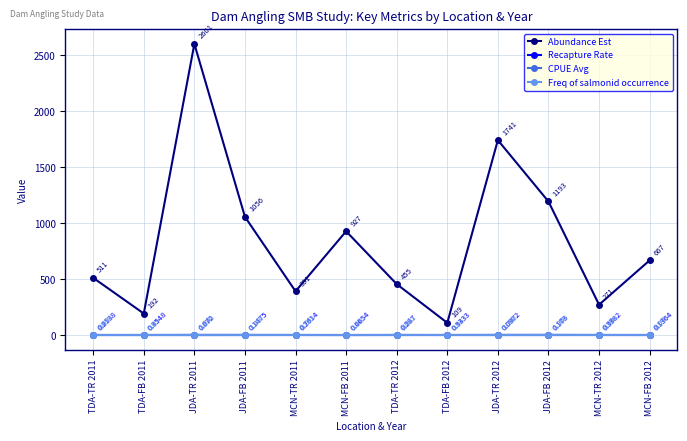

At which label is Abundance Est closest to 1355?

JDA-FB 2012